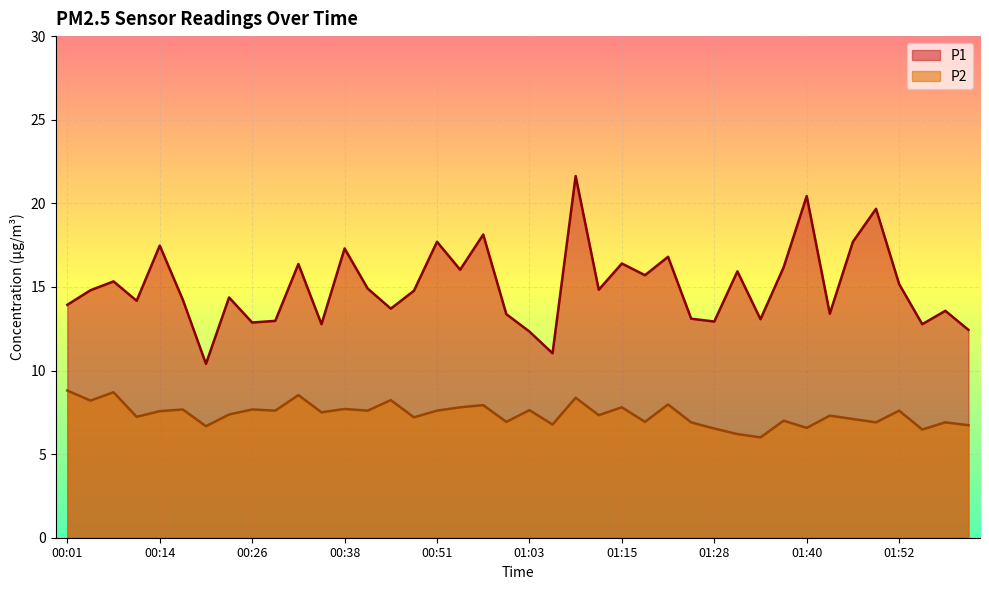

Which series has the widest spread of values?

P1